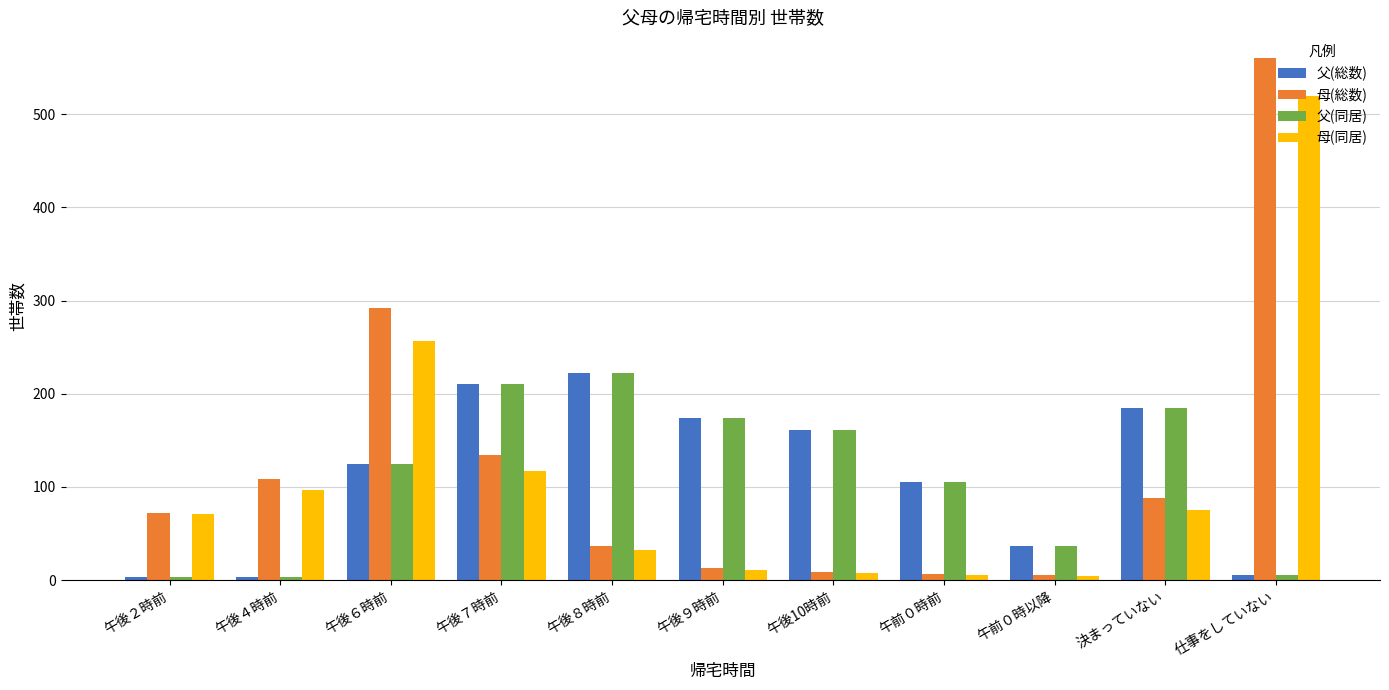

What are all the series names shown in the legend?

父(総数), 母(総数), 父(同居), 母(同居)